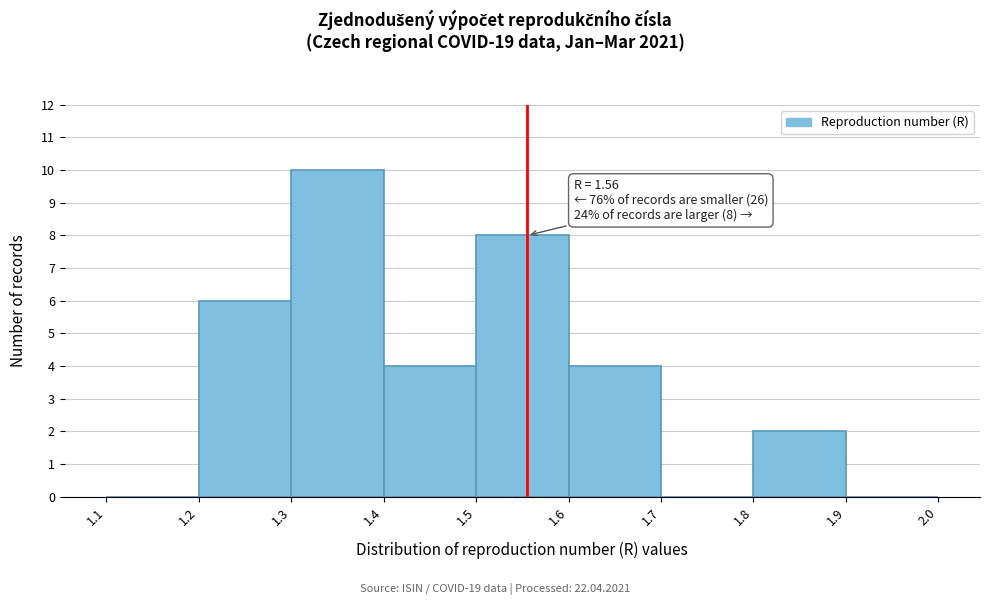

Over which range of the x-axis is the bar tallest?

1.3 to 1.4